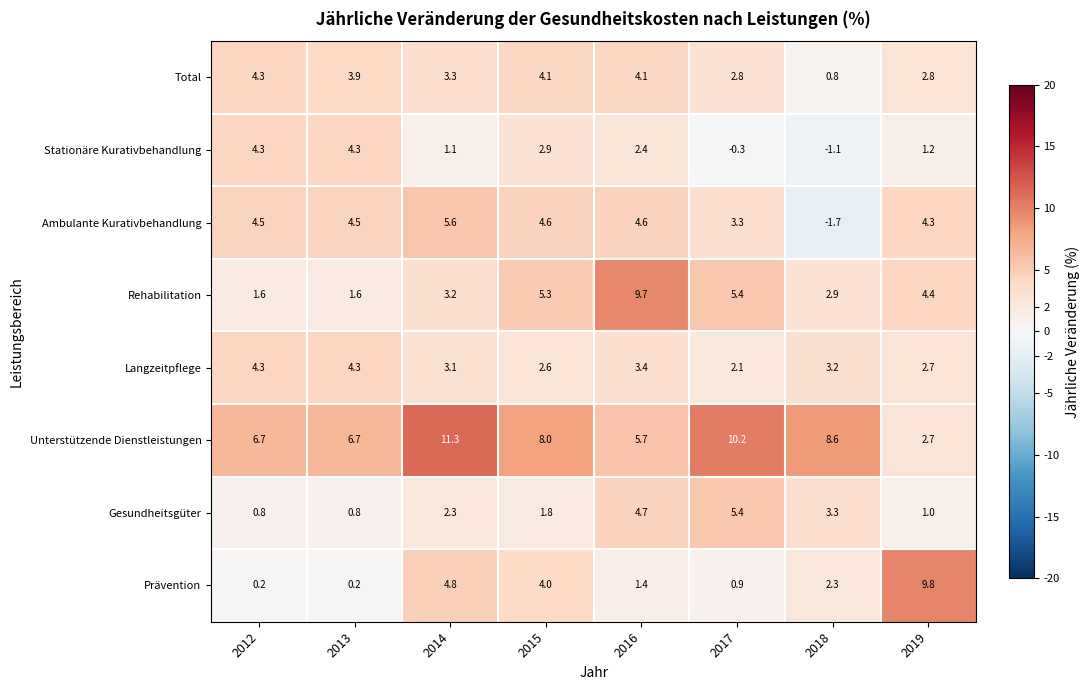

Count the number of data series in this chart.

8